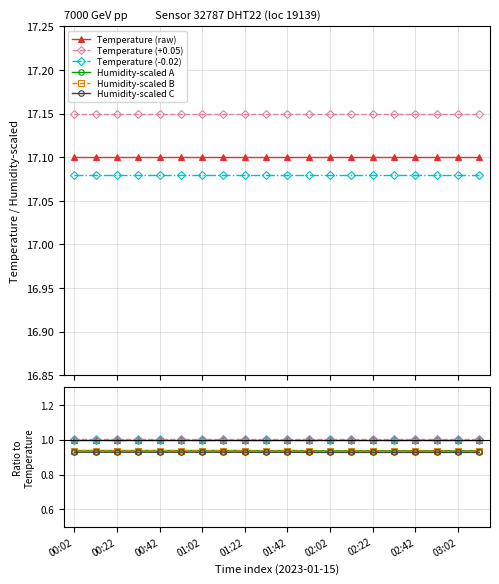

How many lines are shown in the chart?

6